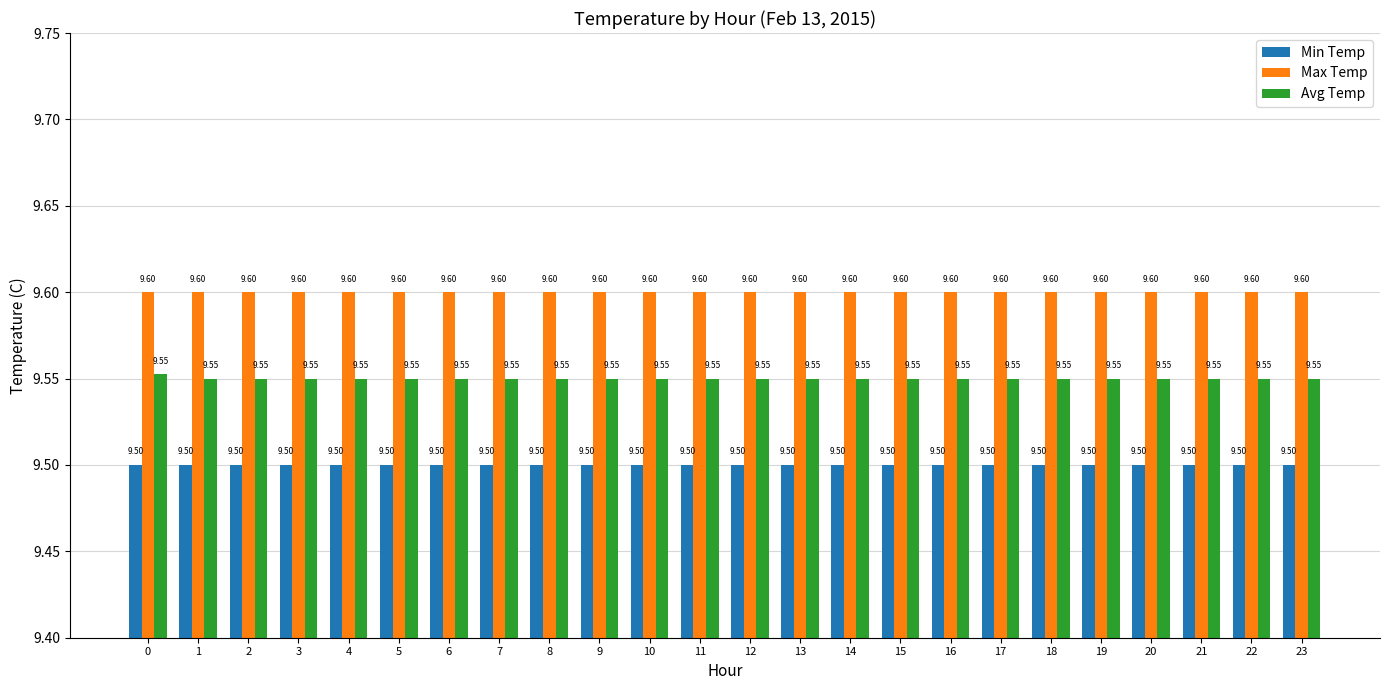

The value of Avg Temp at 4 is 9.6. True or false?

True